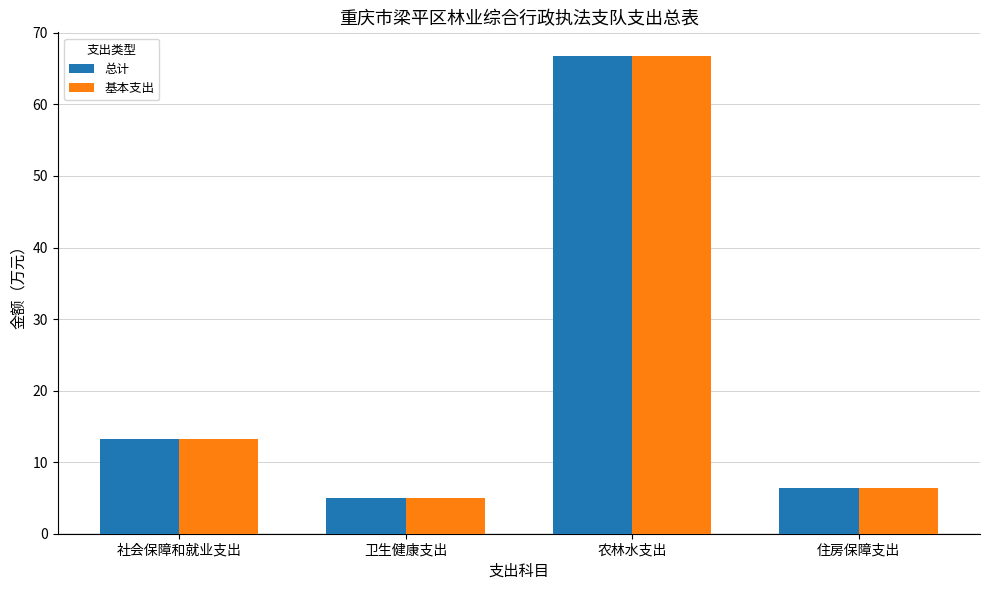

What position from the left is 卫生健康支出?

2